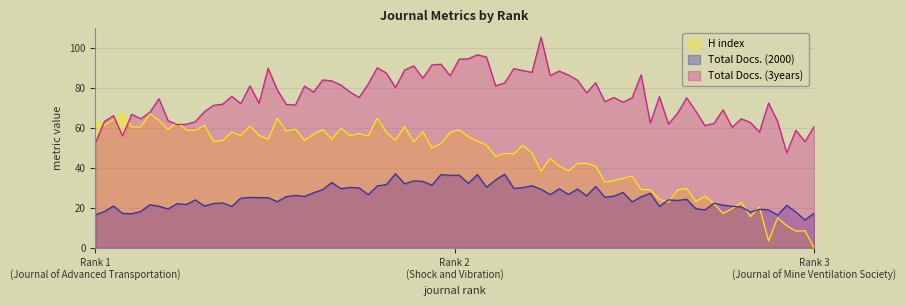

What are all the series names shown in the legend?

H index, Total Docs. (2000), Total Docs. (3years)